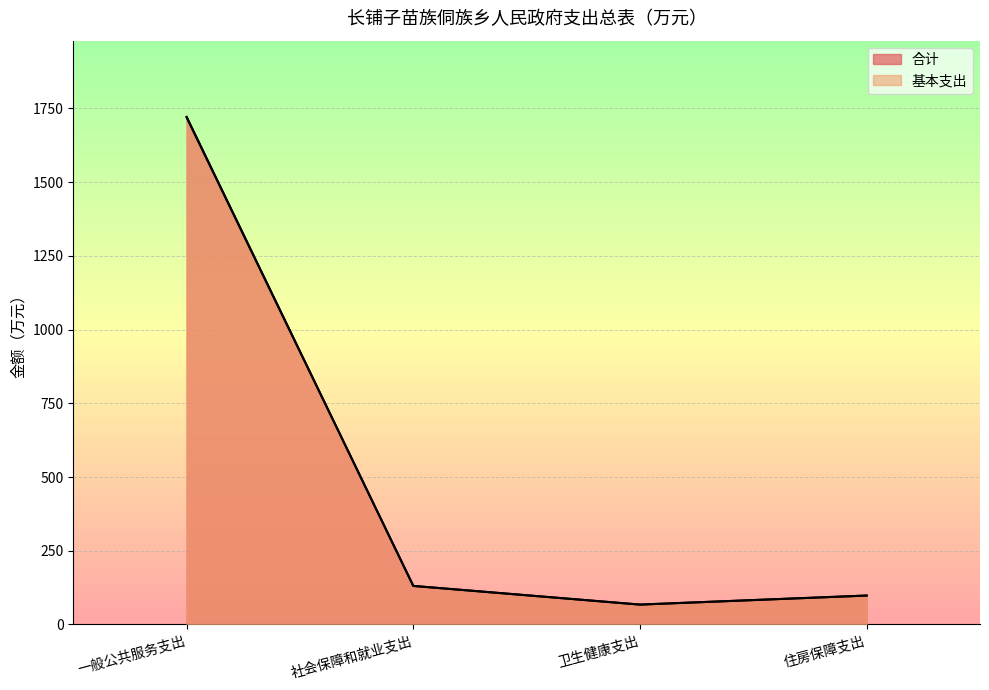

What is the total value across all series at 社会保障和就业支出?

261.2